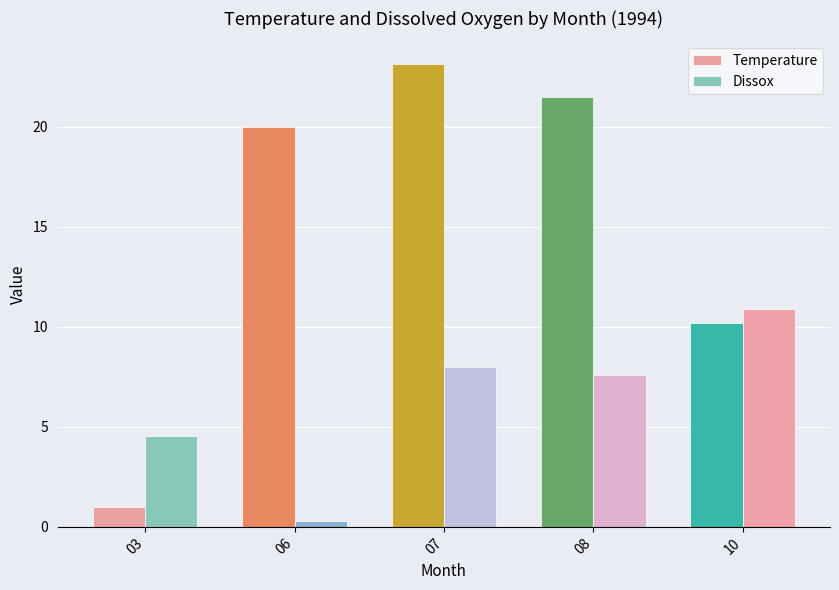

What is the average value of the Temperature series?

15.2